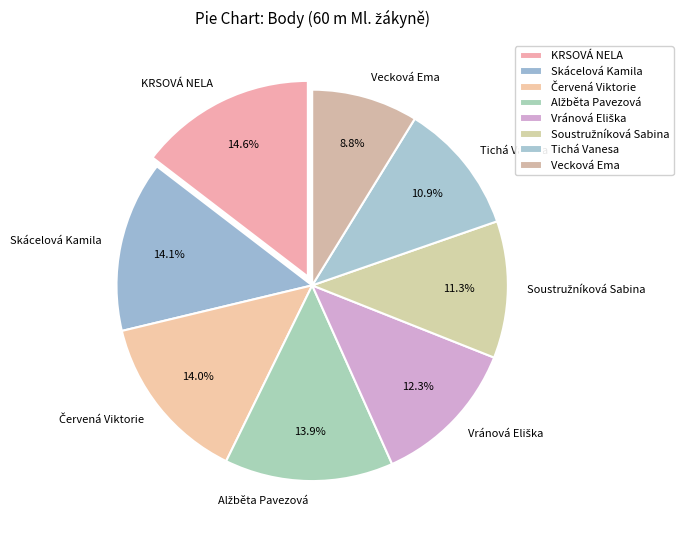

What is the smallest slice in the pie chart?

Vecková Ema